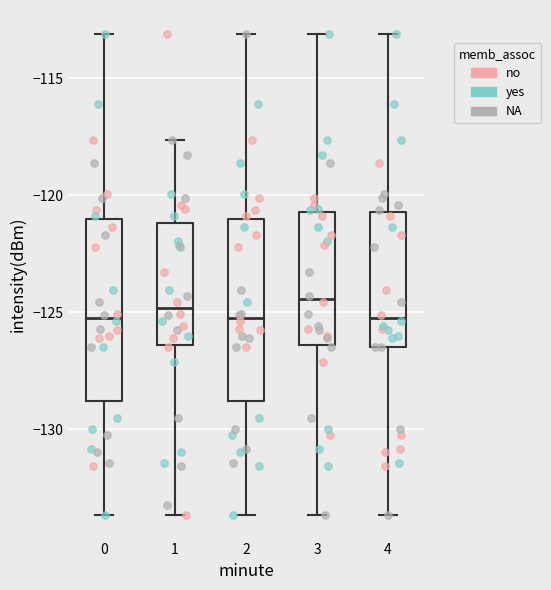

Where is the upper edge of the box at x = 2 on the y-axis? The values are not printed on the chart, so give them approximately, as read against the axis.

-121.0